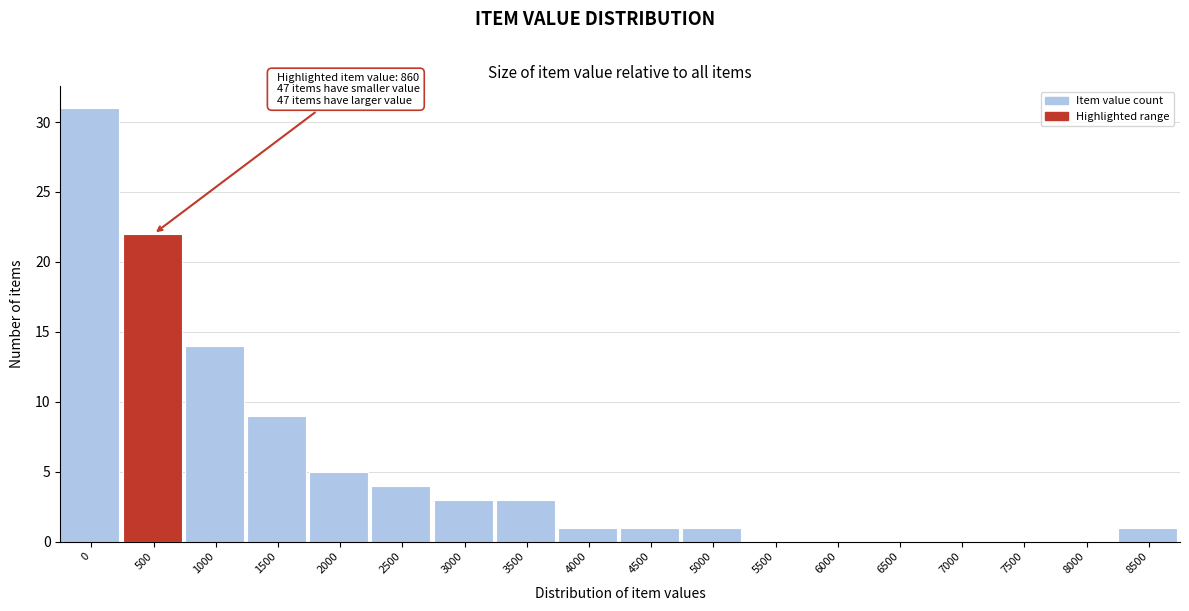

Reading left to right, extract all data points from this chart.

0=31	500=22	1000=14	1500=9	2000=5	2500=4	3000=3	3500=3	4000=1	4500=1	5000=1	5500=0	6000=0	6500=0	7000=0	7500=0	8000=0	8500=1